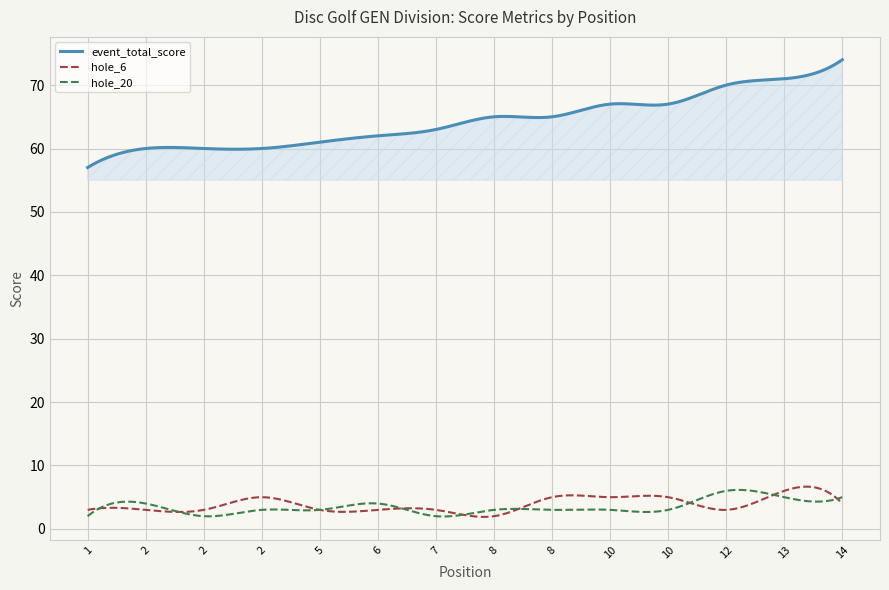

Which series has the largest total across all categories?

event_total_score